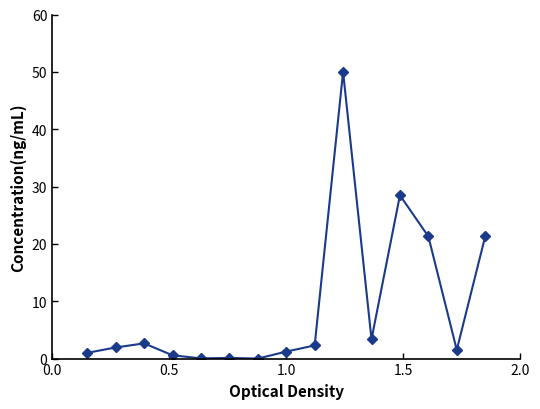

True or false: the data has more than 0 interior local peaks.

True